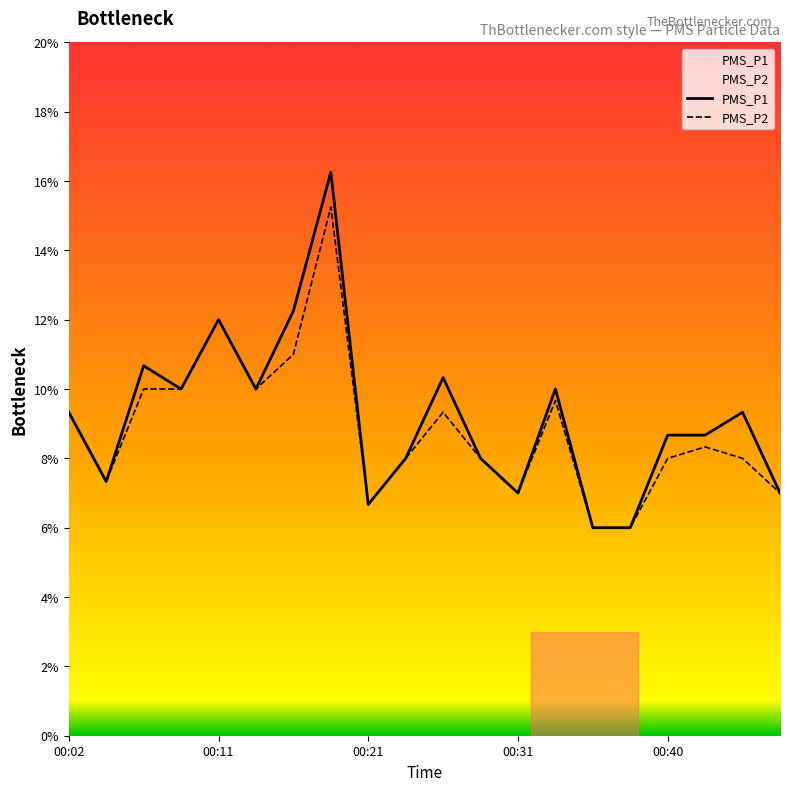

Reading left to right, transcribe all the data shown in this chart.

PMS_P1: 9.3	7.3	10.7	10.0	12.0	10.0	12.2	16.2	6.7	8.0	10.3	8.0	7.0	10.0	6.0	6.0	8.7	8.7	9.3	7.0
PMS_P2: 9.3	7.3	10.0	10.0	12.0	10.0	11.0	15.2	6.7	8.0	9.3	8.0	7.0	9.7	6.0	6.0	8.0	8.3	8.0	7.0